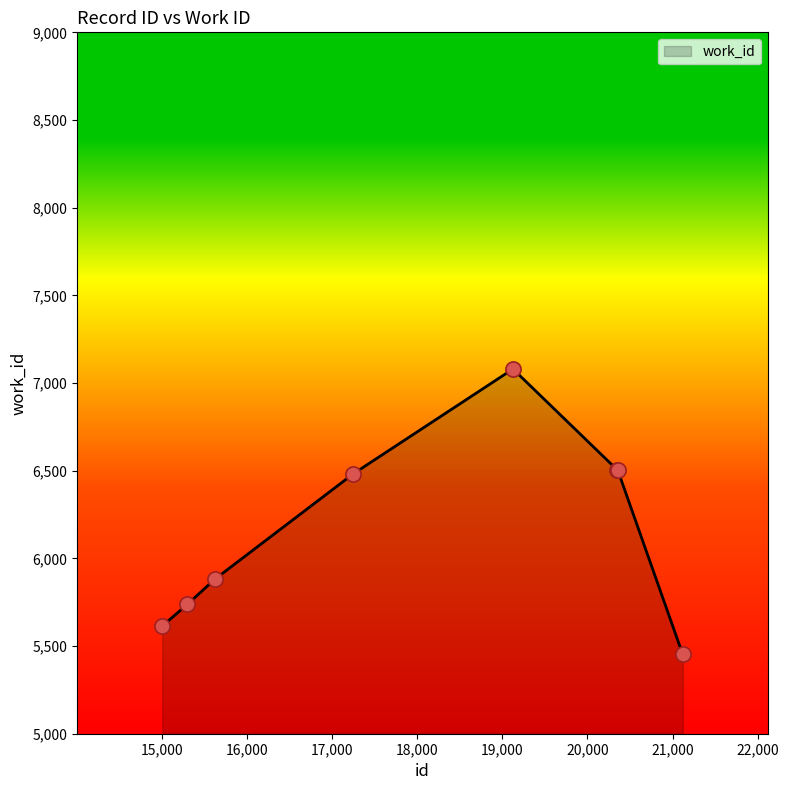

What is the difference between the second highest and minimum values?

1054